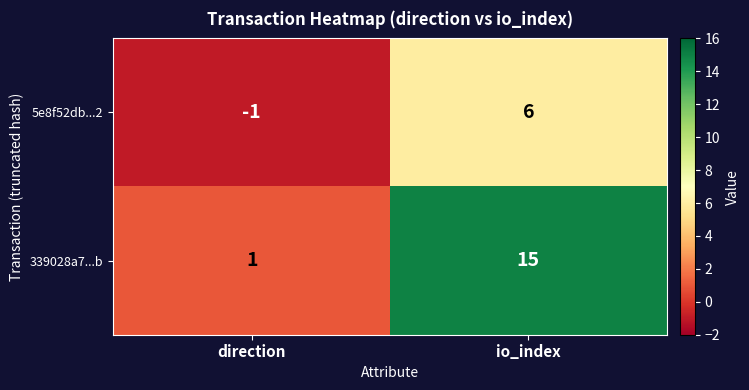

At which label is 5e8f52db...2 closest to 2?

direction